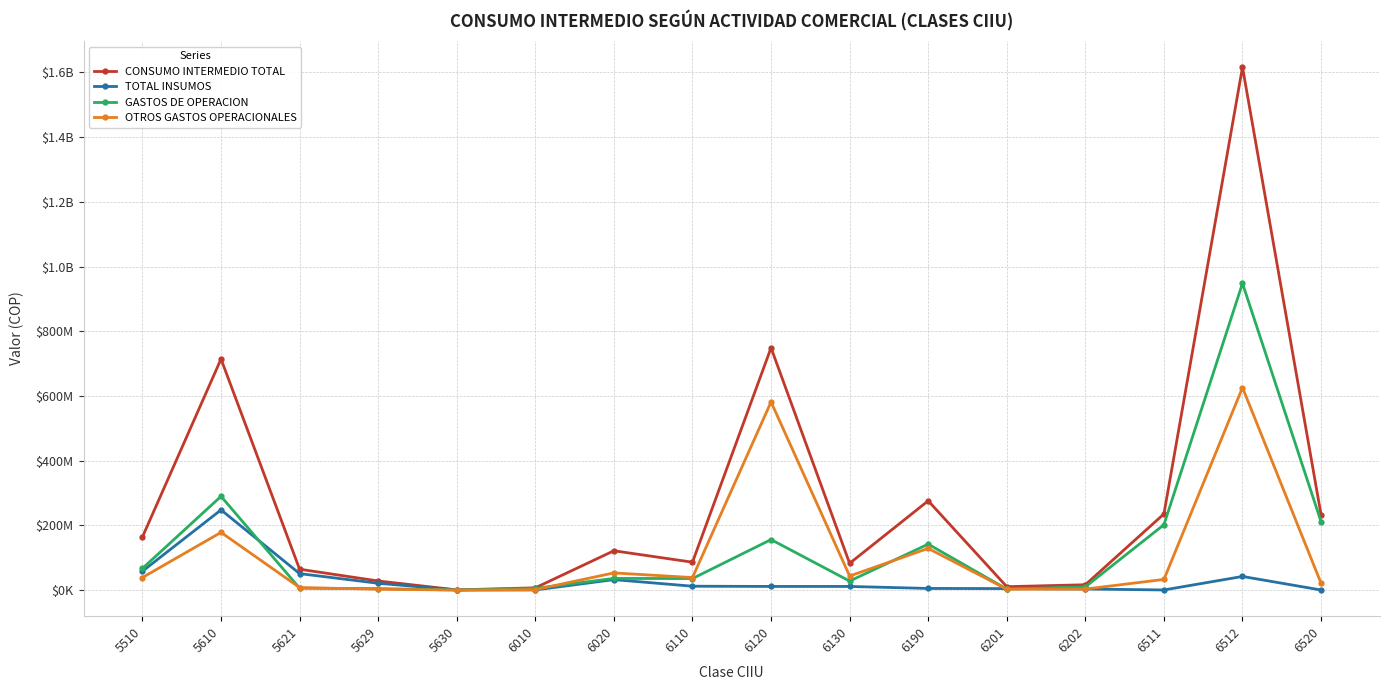

What is the value of the CONSUMO INTERMEDIO TOTAL point at the 6th from the left?

7011823.0